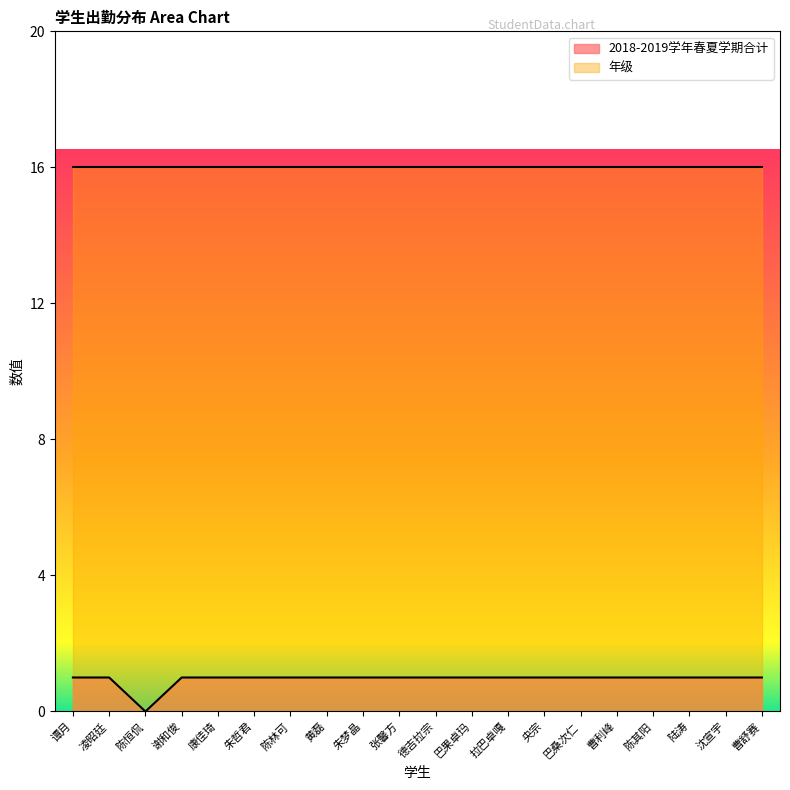

Approximately how many times larger is the value at 陈其阳 compared to 黄磊?

1.0